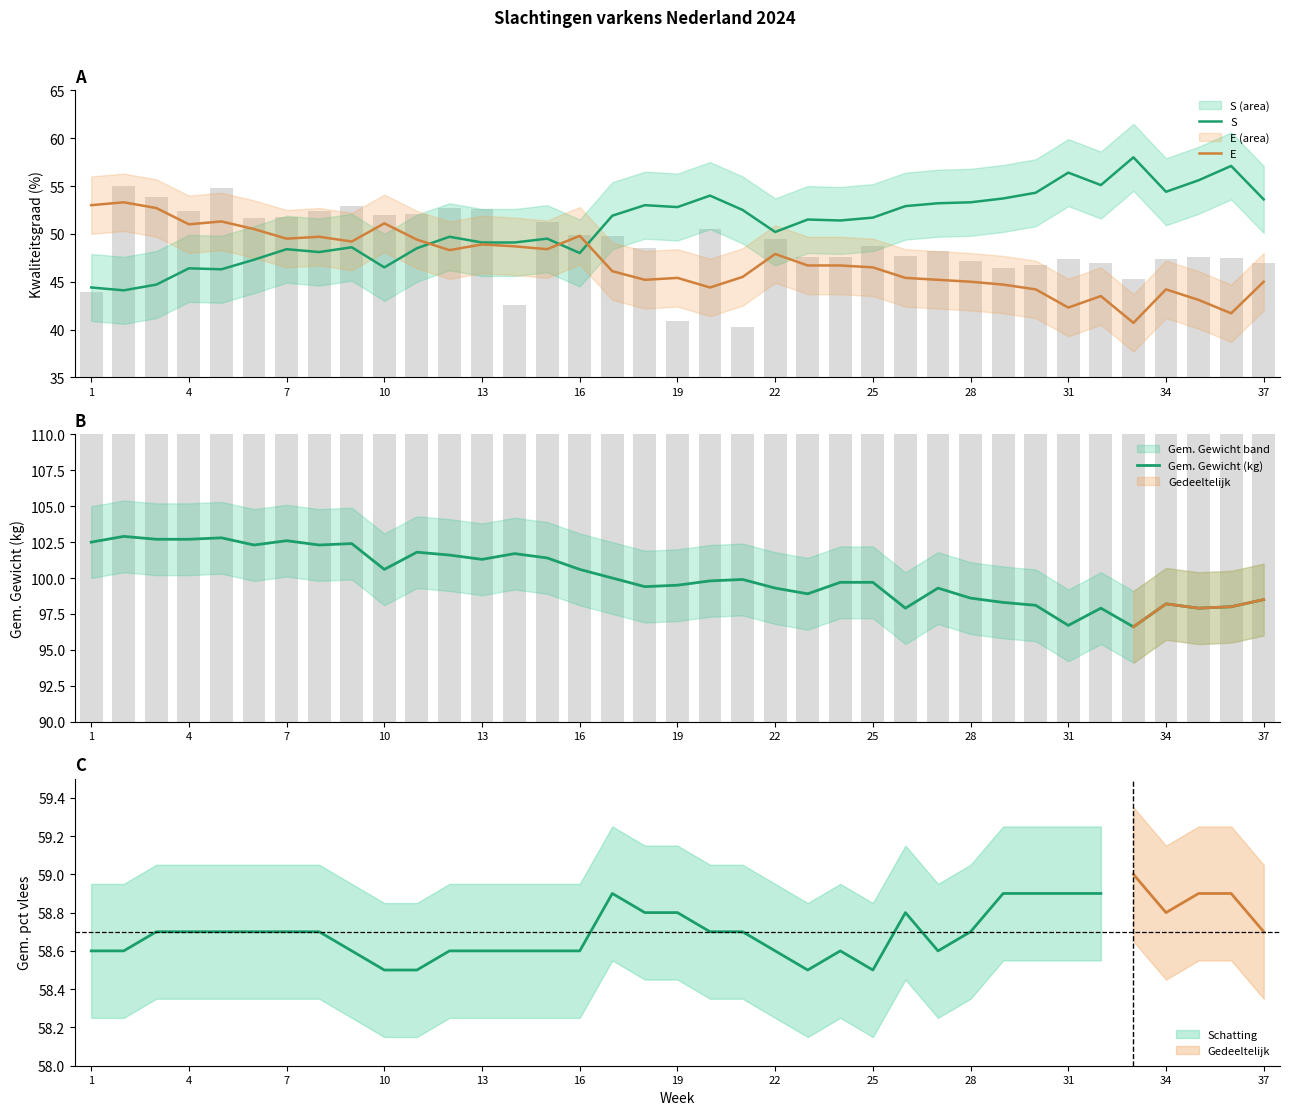

What is the total value across all series at 13?

200.4